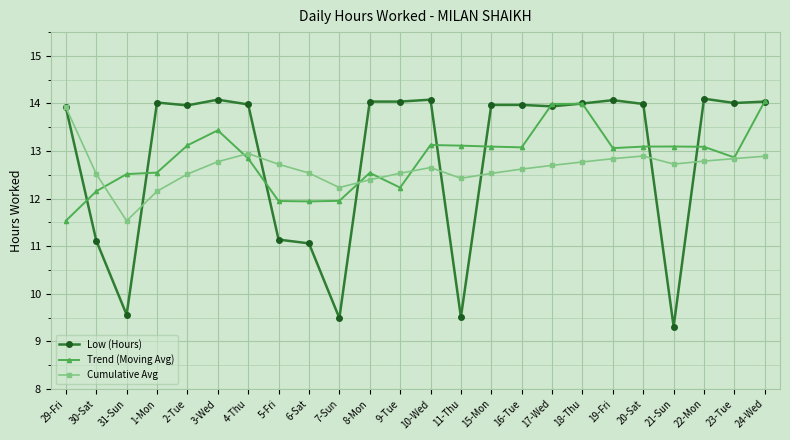

What position from the right is 15-Mon?

10